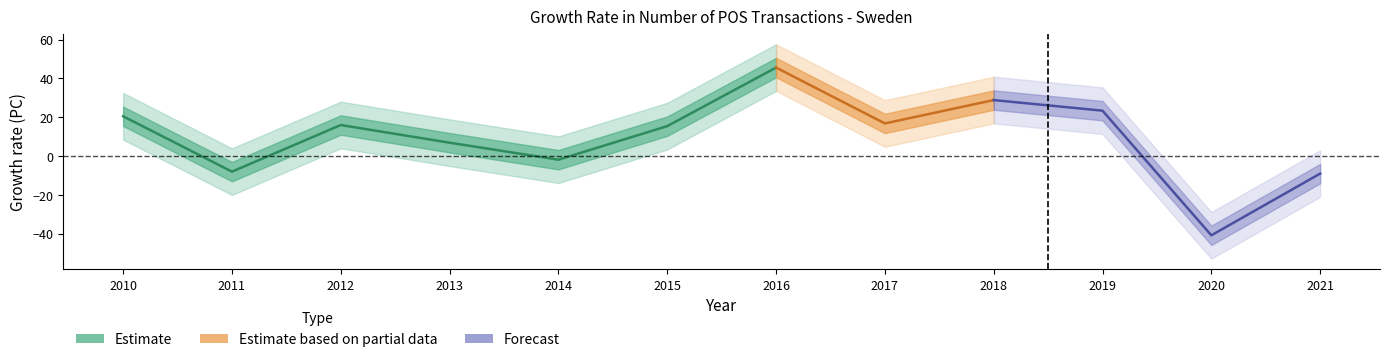

The chart shows a value of -4.5 at 2021. True or false?

False